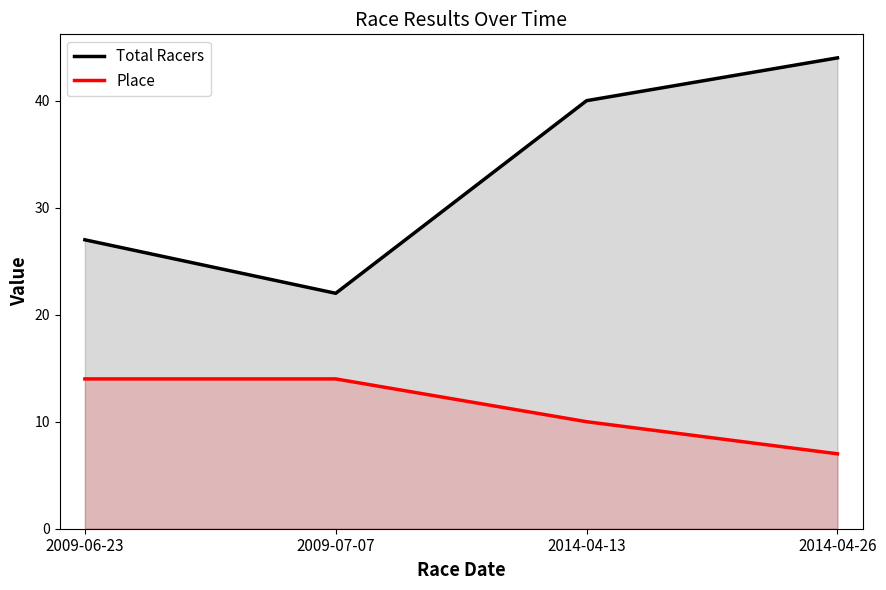

At how many categories does at least one series exceed 38?

2